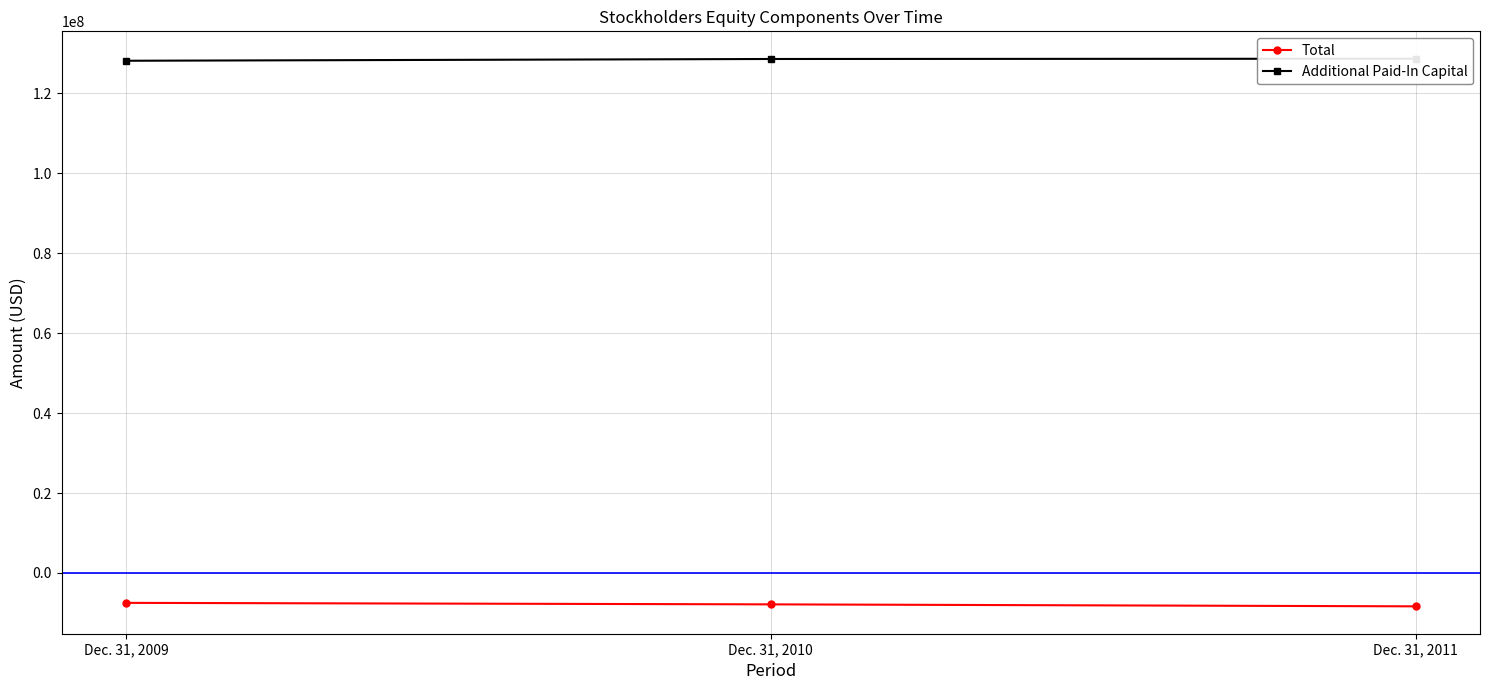

Reading right to left, transcribe all the data shown in this chart.

Total: Dec. 31, 2011=-8343640	Dec. 31, 2010=-7848745	Dec. 31, 2009=-7473203
Additional Paid-In Capital: Dec. 31, 2011=128666542	Dec. 31, 2010=128598433	Dec. 31, 2009=128155916